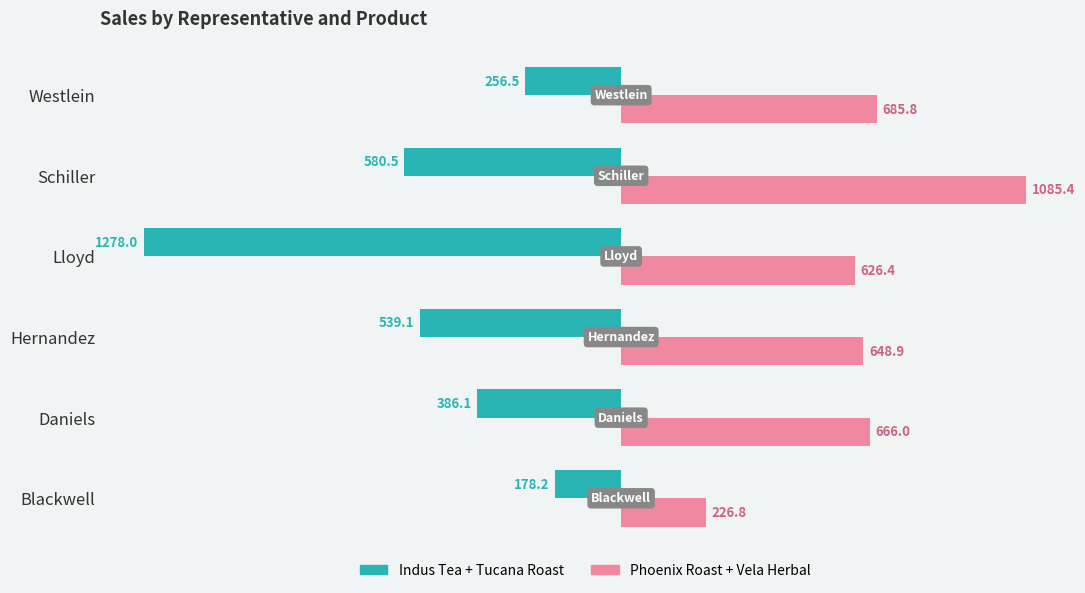

Where is Indus Tea + Tucana Roast nearest to the value -728?

Schiller